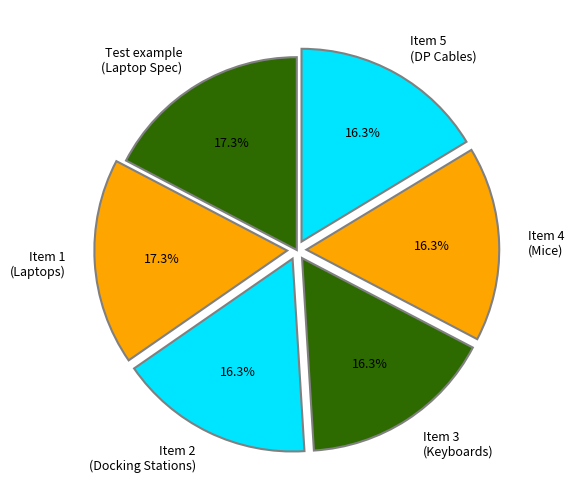

How many slices are in this pie chart?

6